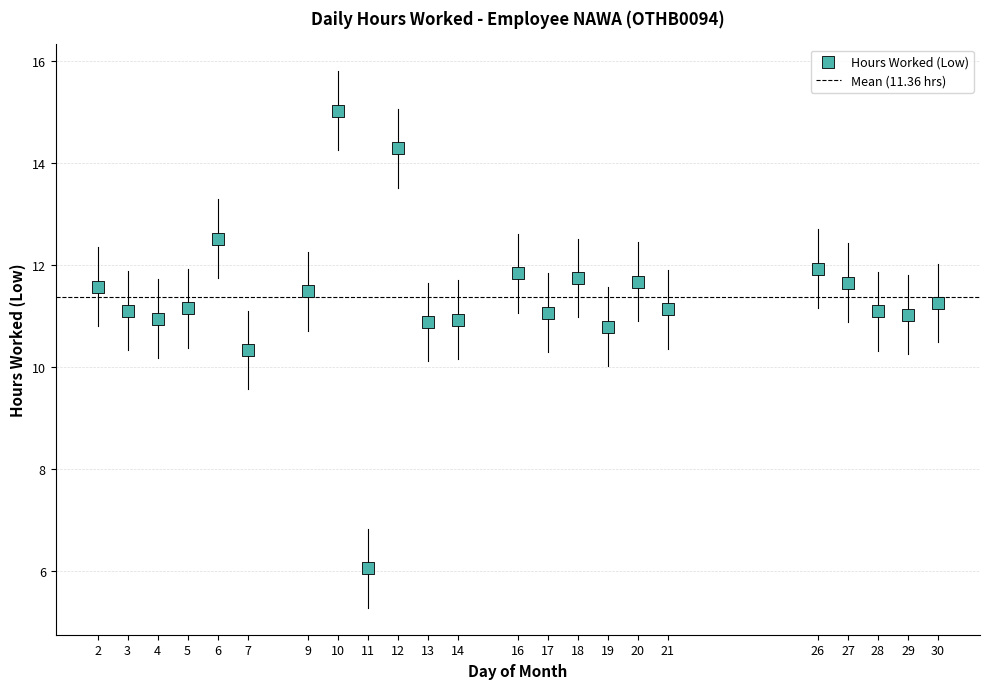

What Y value in the scatter plot is closest to 10?

10.3